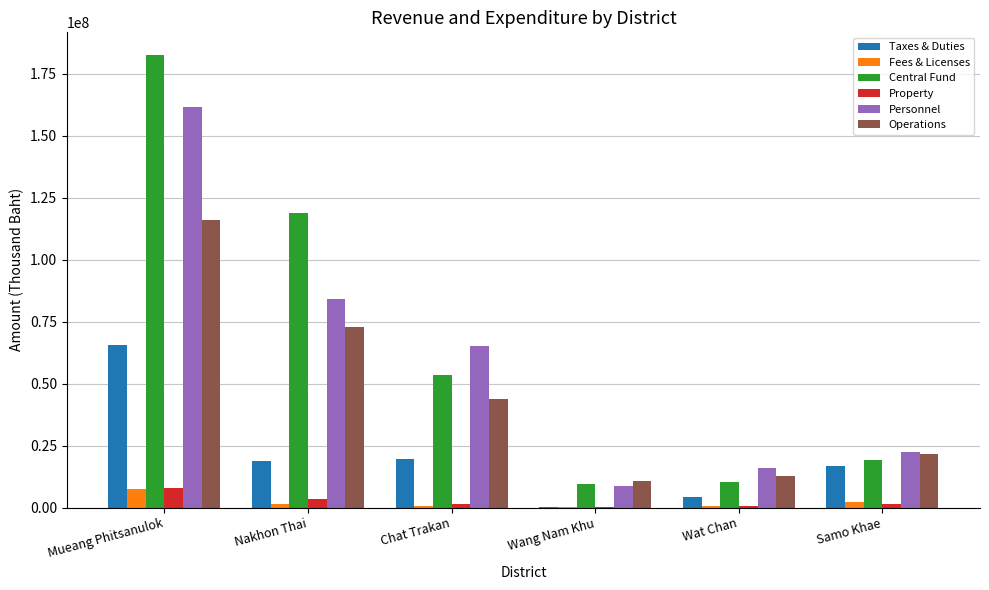

Which series has the largest range (max minus min)?

Central Fund